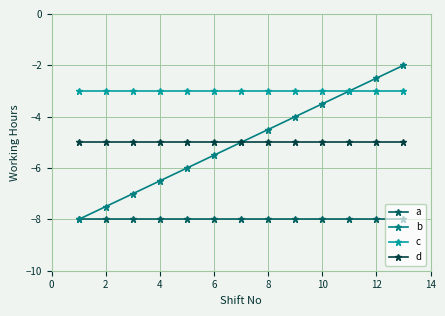

What is the value of the a point at the 8th from the left?

-8.0